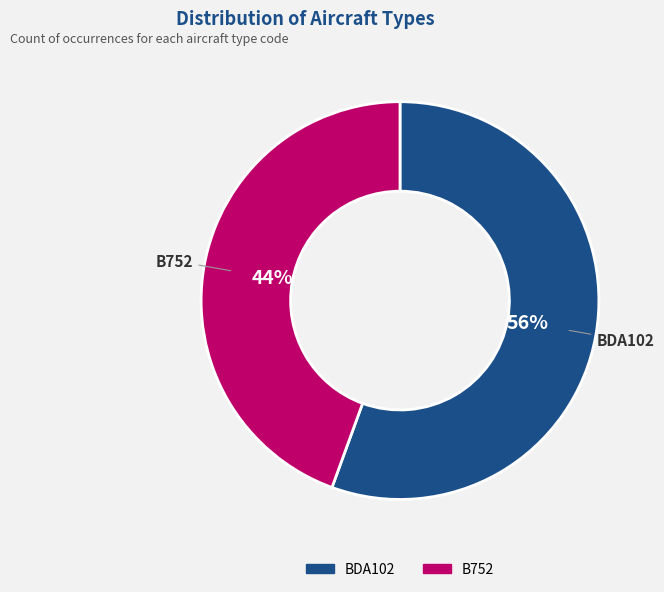

What is the majority slice?

BDA102